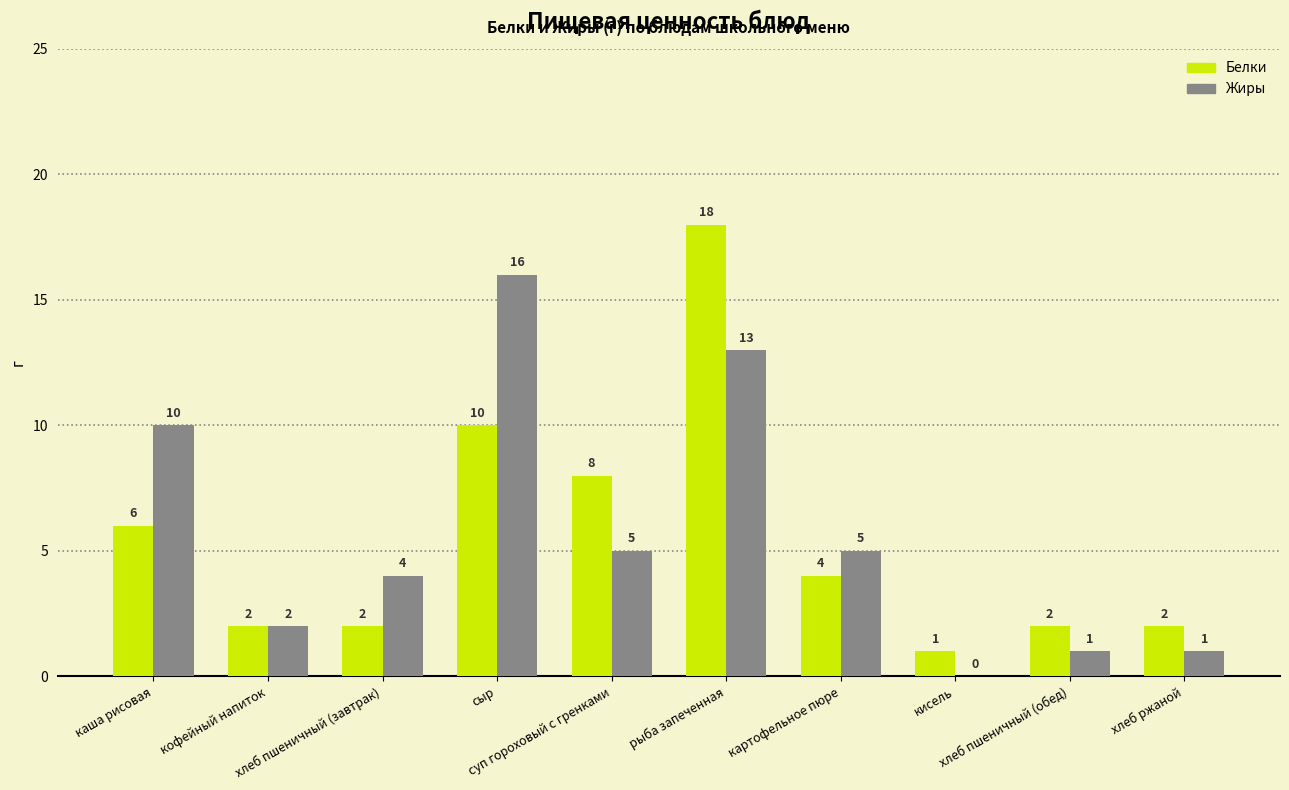

True or false: Белки has a value of 4 at картофельное пюре.

True